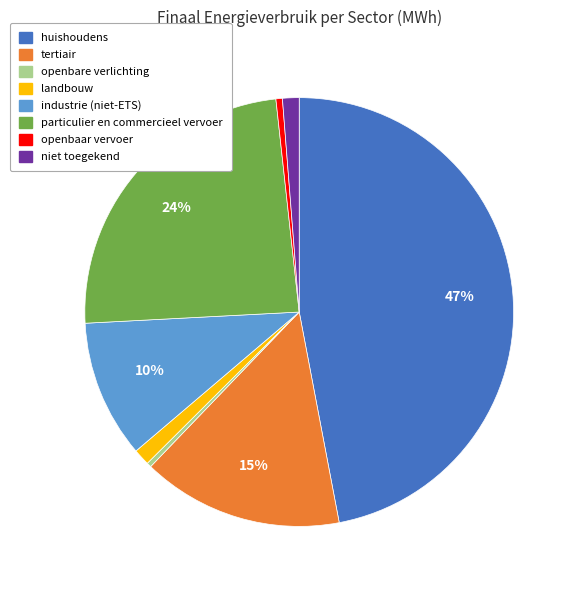

Does tertiair account for over 50% of the chart?

No